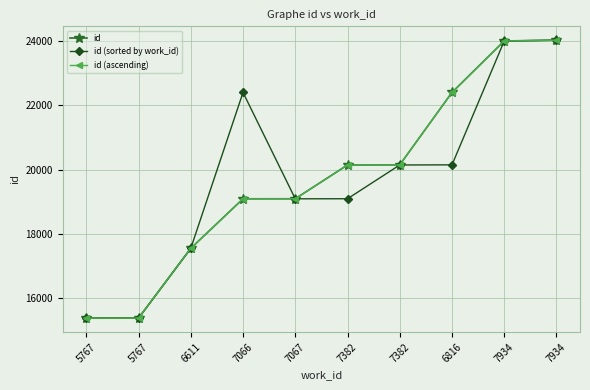

At which label does id reach its peak?

7934